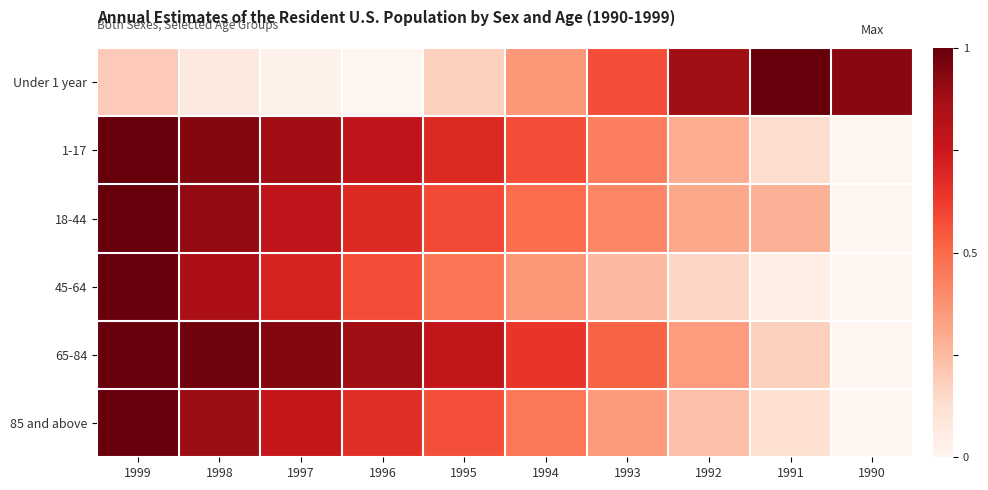

At which category is the sum across all series the highest?

1999